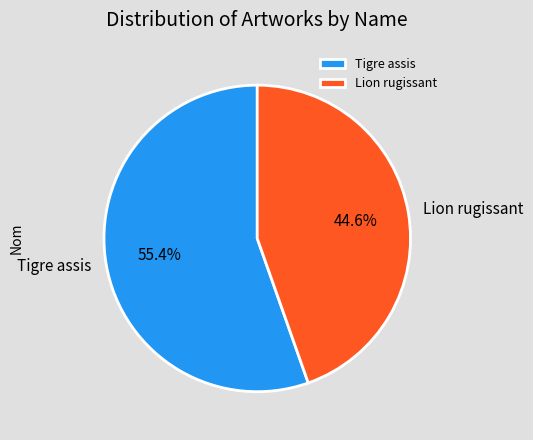

Does Tigre assis represent more than half of the total?

Yes